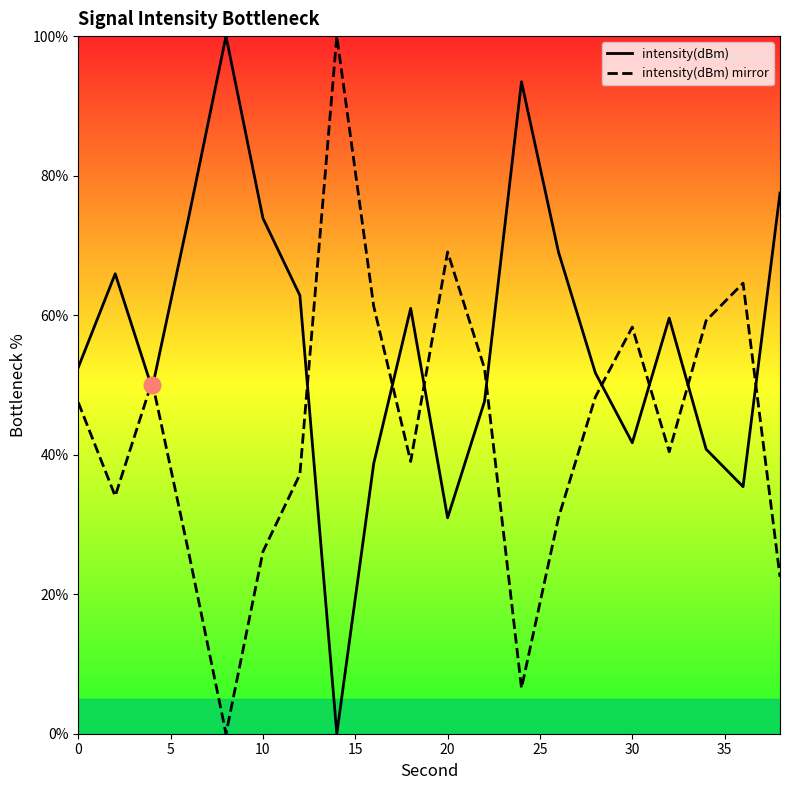

True or false: intensity(dBm) mirror has a value of 31.0 at 20.

False